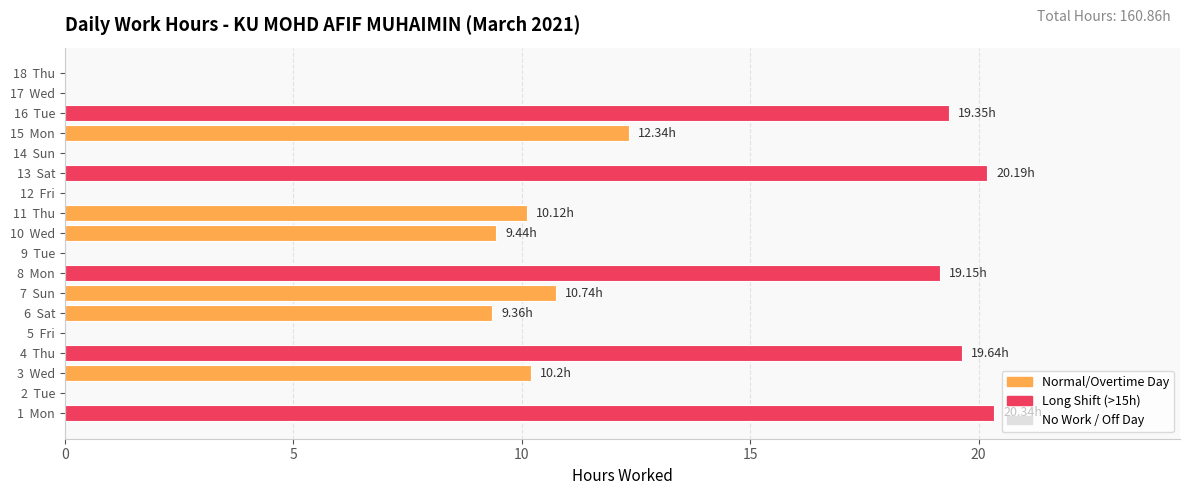

Are the bars horizontal?

Yes